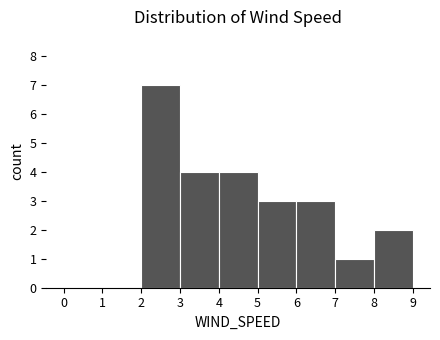

How tall is the bar that spans 7 to 8 on the x-axis? The values are not printed on the chart, so give them approximately, as read against the axis.

1